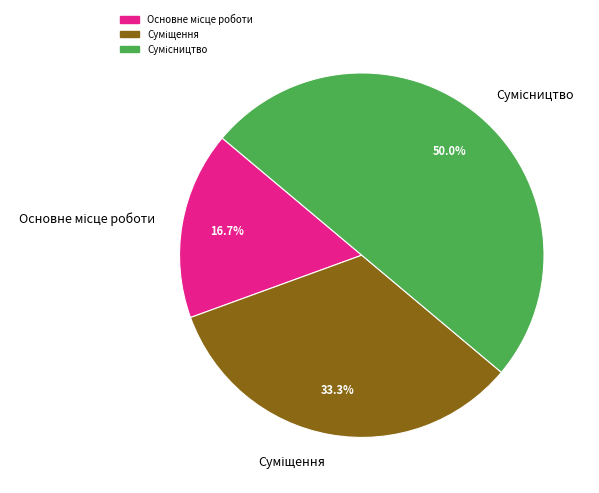

What percentage is NOT represented by Основне місце роботи?

83.3%